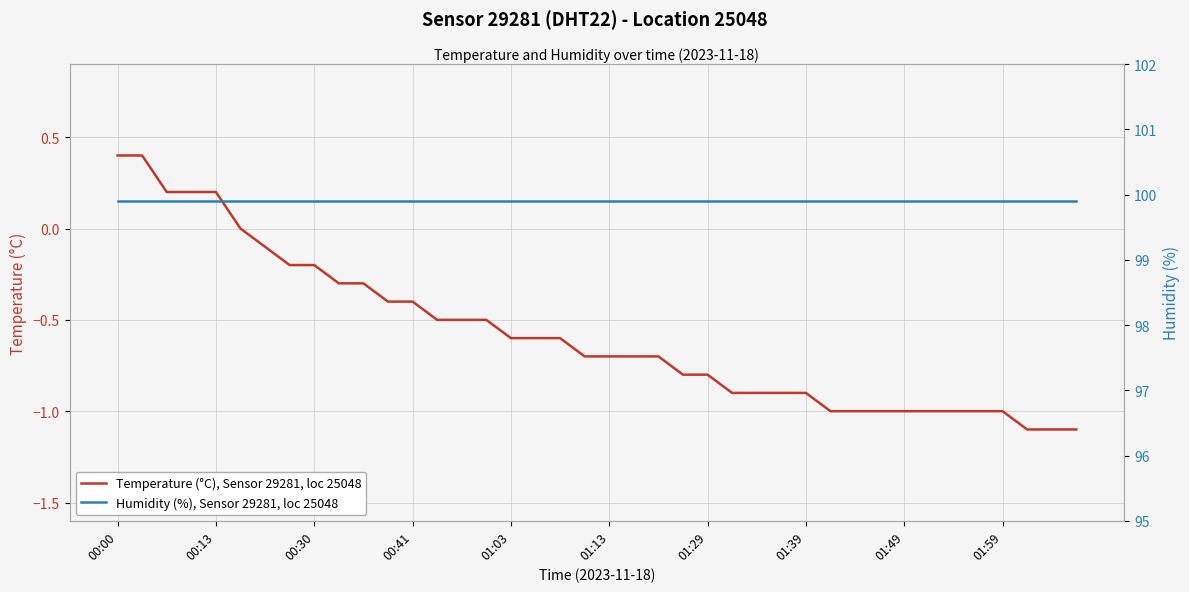

Is it true that Humidity (%), Sensor 29281, loc 25048 equals 99.9 at 35?

True